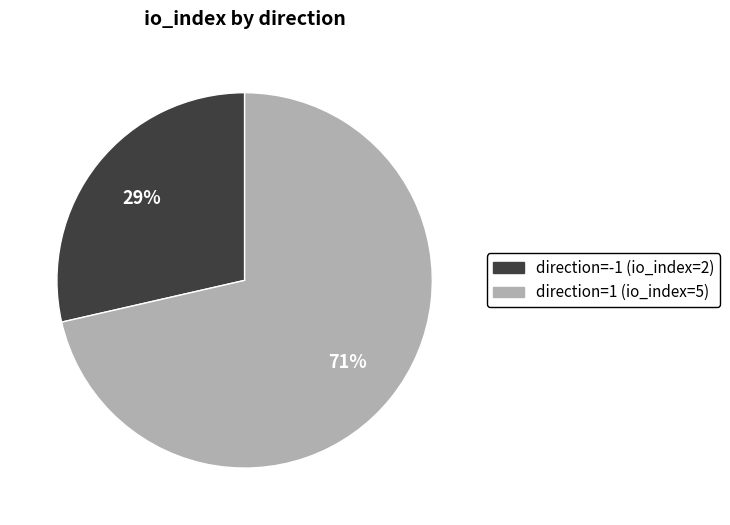

Combined, do direction=1 (io_index=5) and direction=-1 (io_index=2) account for over 50%?

Yes